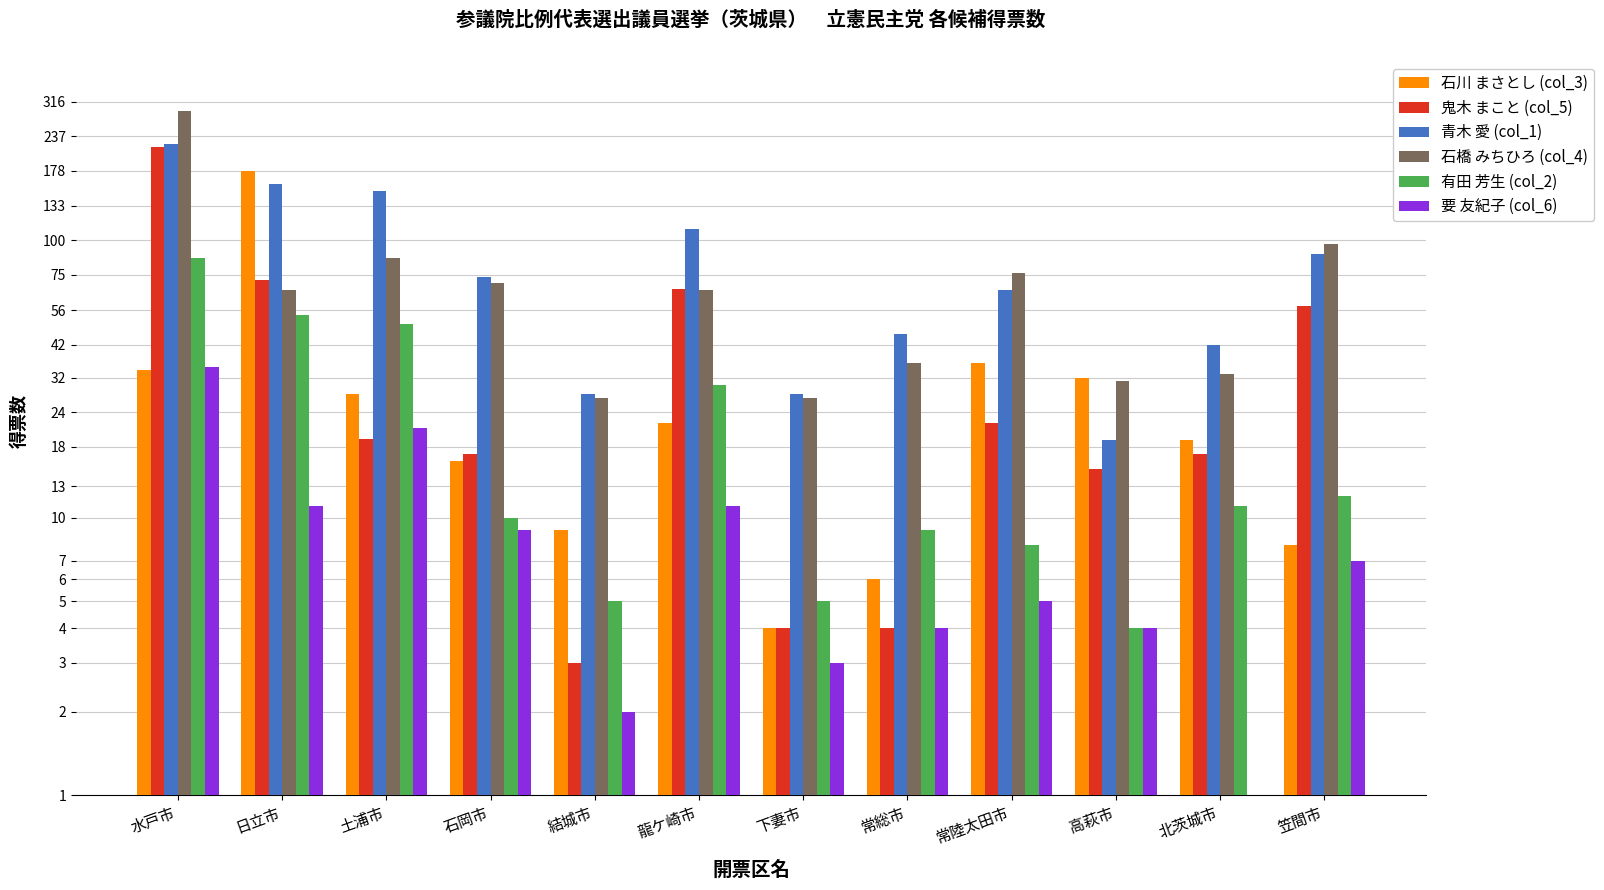

What are all the series names shown in the legend?

石川 まさとし (col_3), 鬼木 まこと (col_5), 青木 愛 (col_1), 石橋 みちひろ (col_4), 有田 芳生 (col_2), 要 友紀子 (col_6)